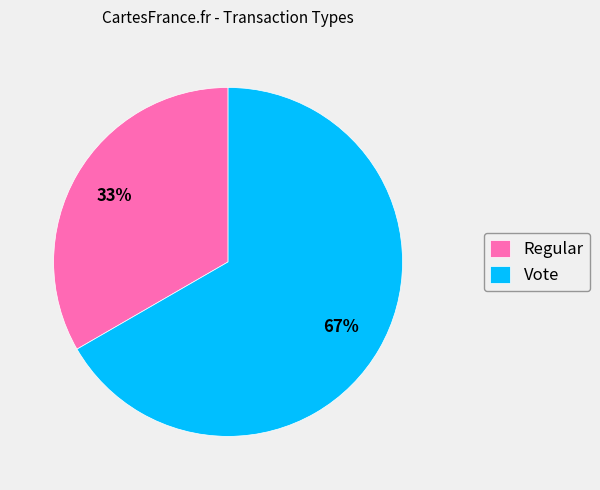

Is there any slice that represents more than half of the pie?

Yes